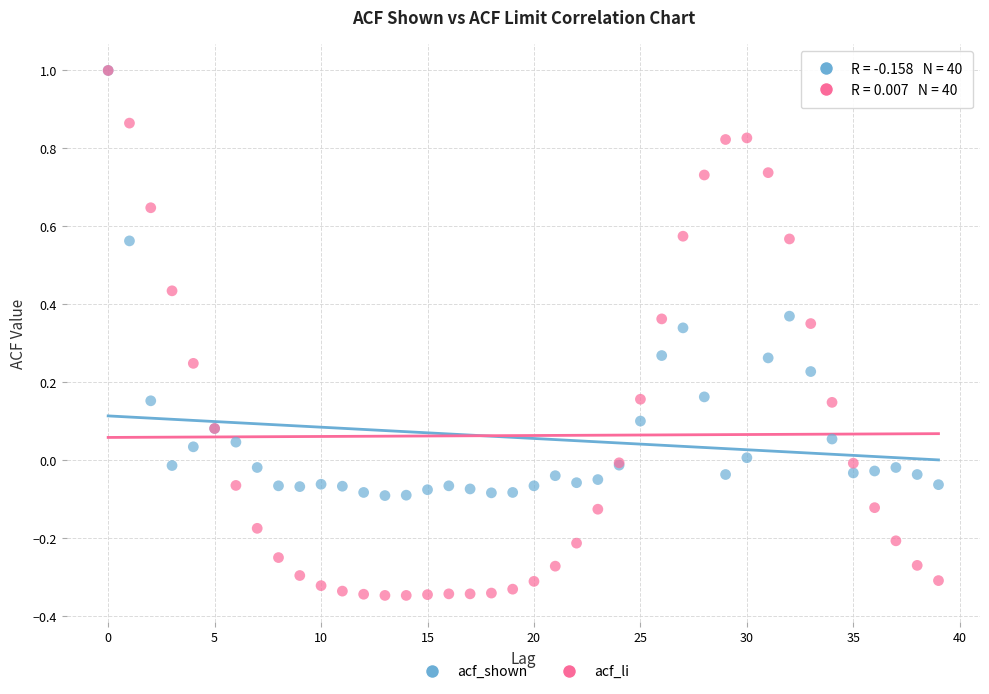

Which series contains the lowest Y value?

acf_li